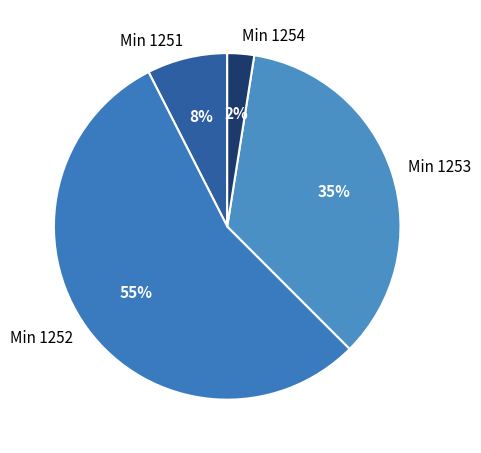

Is the sum of Min 1251 and Min 1253 greater than half?

No